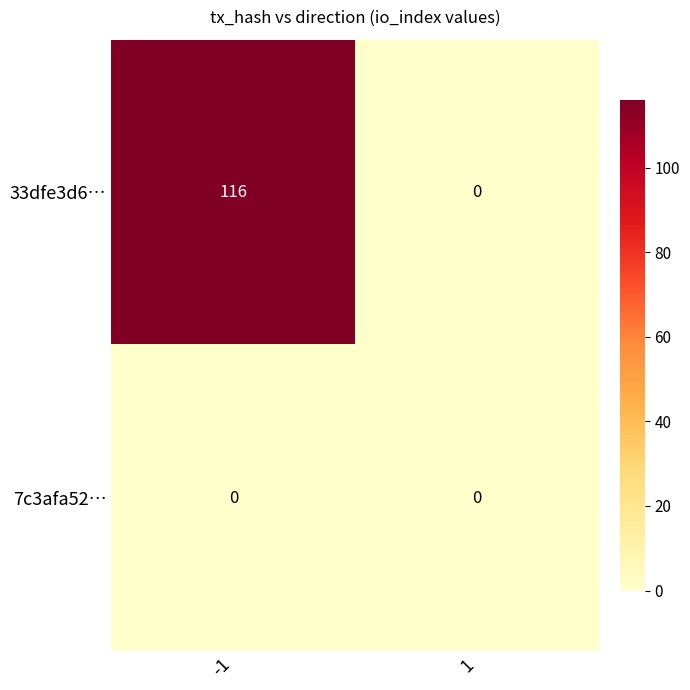

The 7c3afa52… series shows 0 at 1. True or false?

True